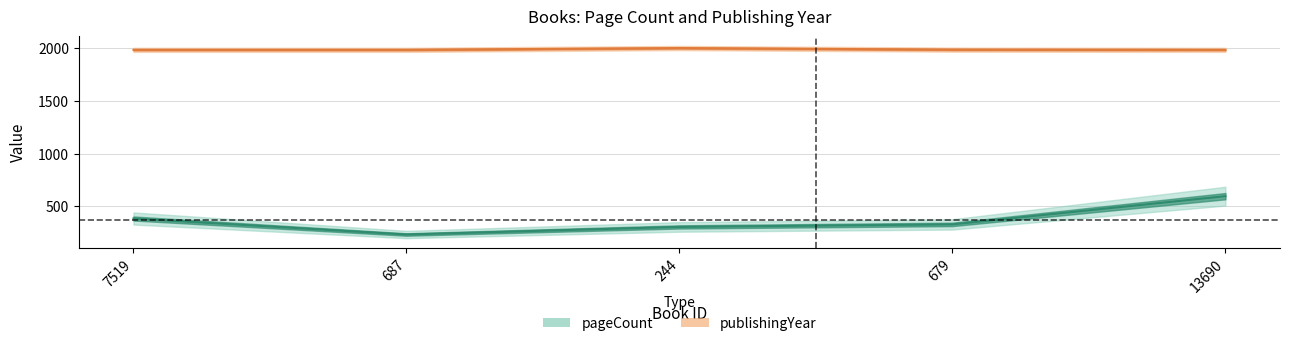

True or false: publishingYear has a value of 1985 at 13690.

True